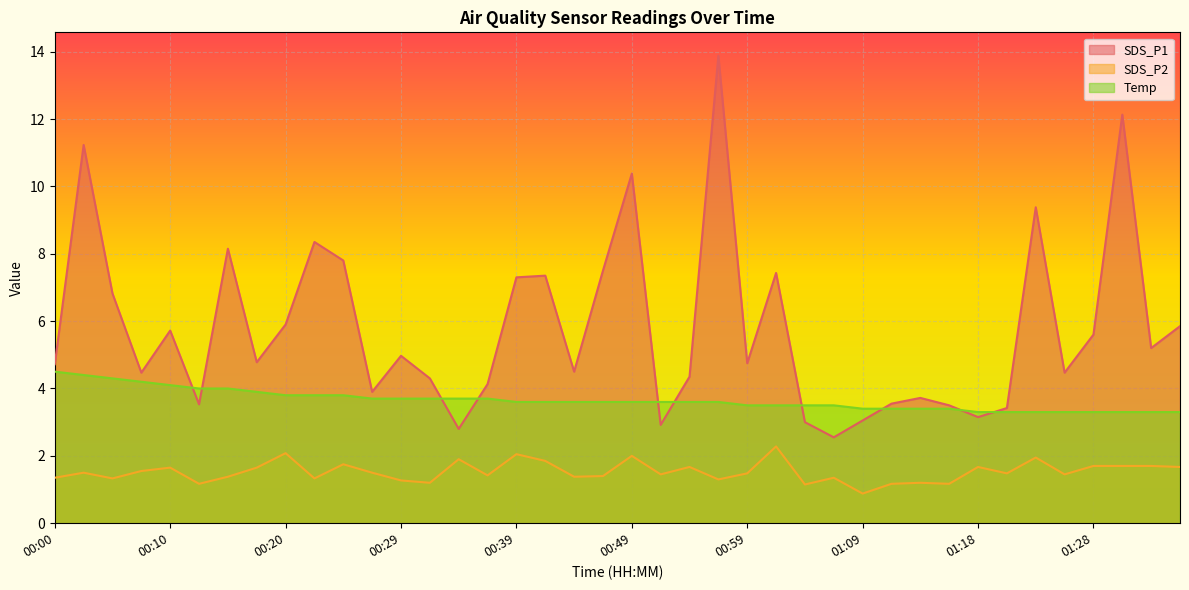

What is the label of the 24th point from the right?

00:39